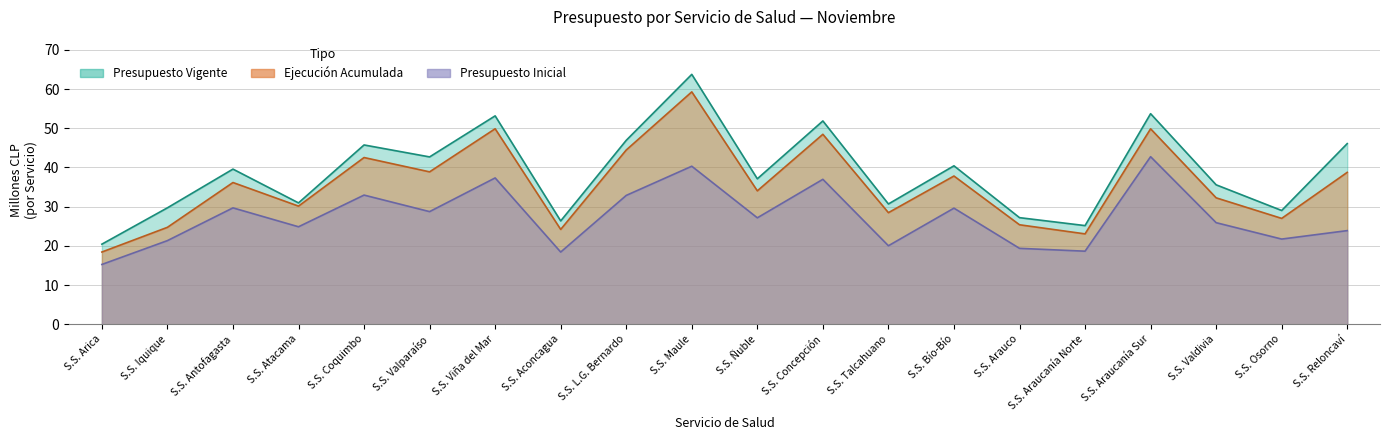

Reading left to right, list all the values displayed in this chart.

Presupuesto Inicial: 15.3	21.3	29.7	24.9	33.0	28.7	37.3	18.4	32.9	40.3	27.2	37.0	20.0	29.6	19.4	18.6	42.8	25.9	21.7	23.9
Presupuesto Vigente: 20.4	29.7	39.6	31.0	45.7	42.7	53.2	26.4	46.9	63.8	37.1	51.9	30.7	40.4	27.2	25.2	53.7	35.6	29.0	46.1
Ejecución Acumulada: 18.4	24.7	36.2	30.1	42.5	38.9	49.9	24.2	44.5	59.3	34.0	48.5	28.5	37.8	25.4	23.1	49.9	32.3	27.0	38.8